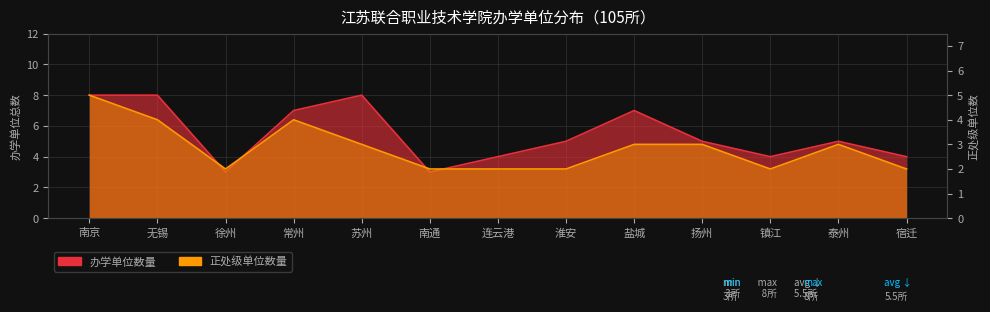

Read the 正处级单位数量 value at 常州.

4